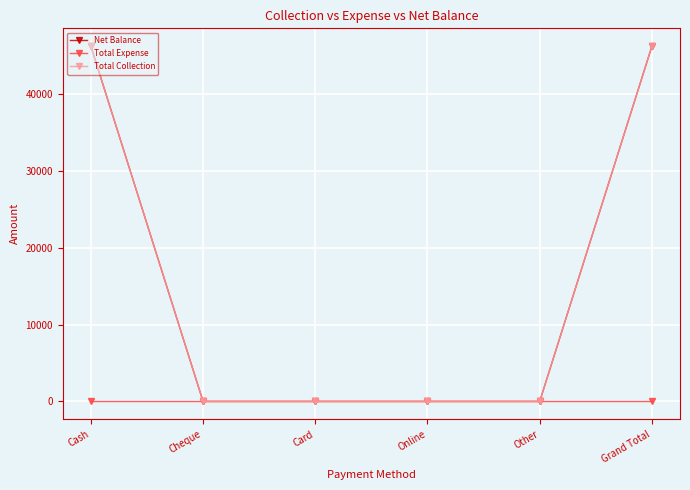

What is the sum of all Net Balance values?

92596